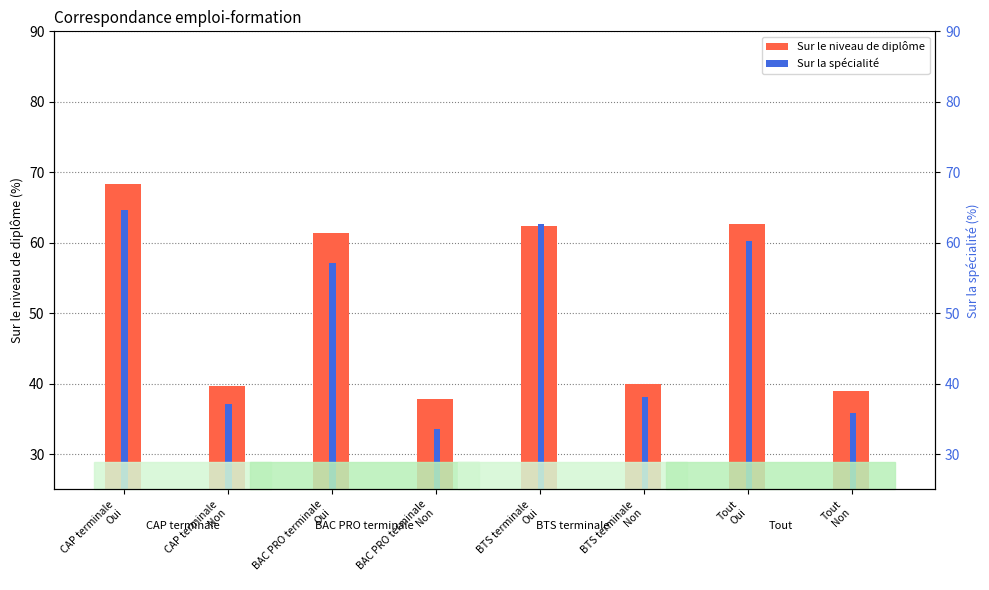

Between BTS terminale
Non and Tout
Non, which series saw the biggest shift?

Sur la spécialité